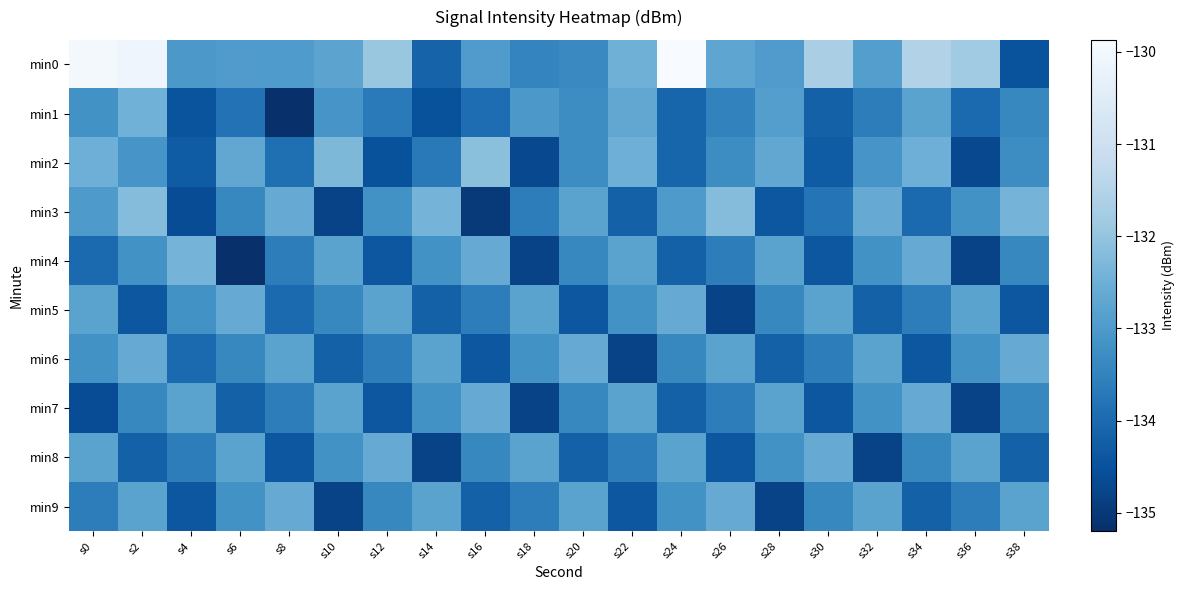

Reading left to right, what are all the values shown in this chart?

min0: s0=-130.0	s2=-130.1	s4=-133.0	s6=-133.0	s8=-133.0	s10=-132.8	s12=-131.9	s14=-134.2	s16=-133.0	s18=-133.5	s20=-133.4	s22=-132.5	s24=-129.9	s26=-132.7	s28=-133.0	s30=-131.7	s32=-132.9	s34=-131.5	s36=-131.8	s38=-134.5
min1: s0=-133.2	s2=-132.5	s4=-134.5	s6=-133.8	s8=-135.2	s10=-133.1	s12=-133.7	s14=-134.5	s16=-133.9	s18=-133.0	s20=-133.3	s22=-132.7	s24=-134.1	s26=-133.5	s28=-132.9	s30=-134.2	s32=-133.6	s34=-132.8	s36=-134.0	s38=-133.4
min2: s0=-132.5	s2=-133.1	s4=-134.3	s6=-132.7	s8=-133.9	s10=-132.3	s12=-134.5	s14=-133.7	s16=-132.1	s18=-134.7	s20=-133.3	s22=-132.5	s24=-134.1	s26=-133.3	s28=-132.7	s30=-134.3	s32=-133.1	s34=-132.5	s36=-134.7	s38=-133.3
min3: s0=-133.0	s2=-132.2	s4=-134.6	s6=-133.4	s8=-132.6	s10=-134.8	s12=-133.2	s14=-132.4	s16=-135.0	s18=-133.6	s20=-132.8	s22=-134.2	s24=-133.0	s26=-132.2	s28=-134.4	s30=-133.8	s32=-132.6	s34=-134.0	s36=-133.2	s38=-132.4
min4: s0=-134.0	s2=-133.2	s4=-132.4	s6=-135.2	s8=-133.6	s10=-132.8	s12=-134.4	s14=-133.2	s16=-132.6	s18=-134.8	s20=-133.4	s22=-132.8	s24=-134.2	s26=-133.6	s28=-132.8	s30=-134.4	s32=-133.2	s34=-132.6	s36=-134.8	s38=-133.4
min5: s0=-132.8	s2=-134.4	s4=-133.2	s6=-132.6	s8=-134.0	s10=-133.4	s12=-132.8	s14=-134.2	s16=-133.6	s18=-132.8	s20=-134.4	s22=-133.2	s24=-132.6	s26=-134.8	s28=-133.4	s30=-132.8	s32=-134.2	s34=-133.6	s36=-132.8	s38=-134.4
min6: s0=-133.2	s2=-132.6	s4=-134.0	s6=-133.4	s8=-132.8	s10=-134.2	s12=-133.6	s14=-132.8	s16=-134.4	s18=-133.2	s20=-132.6	s22=-134.8	s24=-133.4	s26=-132.8	s28=-134.2	s30=-133.6	s32=-132.8	s34=-134.4	s36=-133.2	s38=-132.6
min7: s0=-134.6	s2=-133.4	s4=-132.8	s6=-134.2	s8=-133.6	s10=-132.8	s12=-134.4	s14=-133.2	s16=-132.6	s18=-134.8	s20=-133.4	s22=-132.8	s24=-134.2	s26=-133.6	s28=-132.8	s30=-134.4	s32=-133.2	s34=-132.6	s36=-134.8	s38=-133.4
min8: s0=-132.8	s2=-134.2	s4=-133.6	s6=-132.8	s8=-134.4	s10=-133.2	s12=-132.6	s14=-134.8	s16=-133.4	s18=-132.8	s20=-134.2	s22=-133.6	s24=-132.8	s26=-134.4	s28=-133.2	s30=-132.6	s32=-134.8	s34=-133.4	s36=-132.8	s38=-134.2
min9: s0=-133.6	s2=-132.8	s4=-134.4	s6=-133.2	s8=-132.6	s10=-134.8	s12=-133.4	s14=-132.8	s16=-134.2	s18=-133.6	s20=-132.8	s22=-134.4	s24=-133.2	s26=-132.6	s28=-134.8	s30=-133.4	s32=-132.8	s34=-134.2	s36=-133.6	s38=-132.8